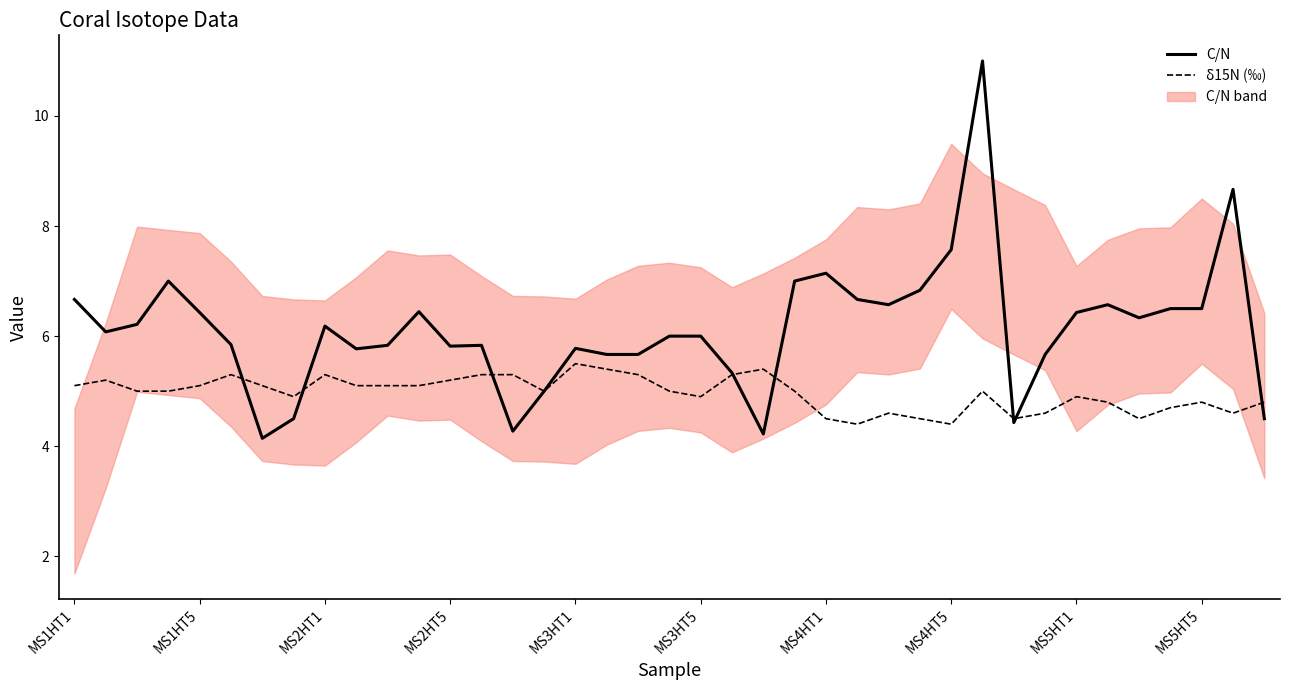

Does the chart display data point markers on the line(s)?

No